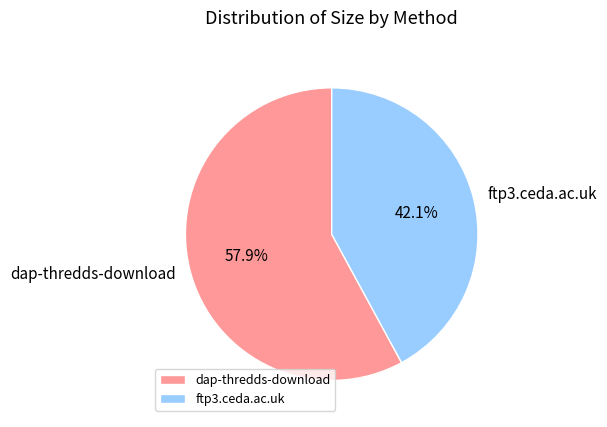

Is it true that ftp3.ceda.ac.uk is 48% of the pie?

False